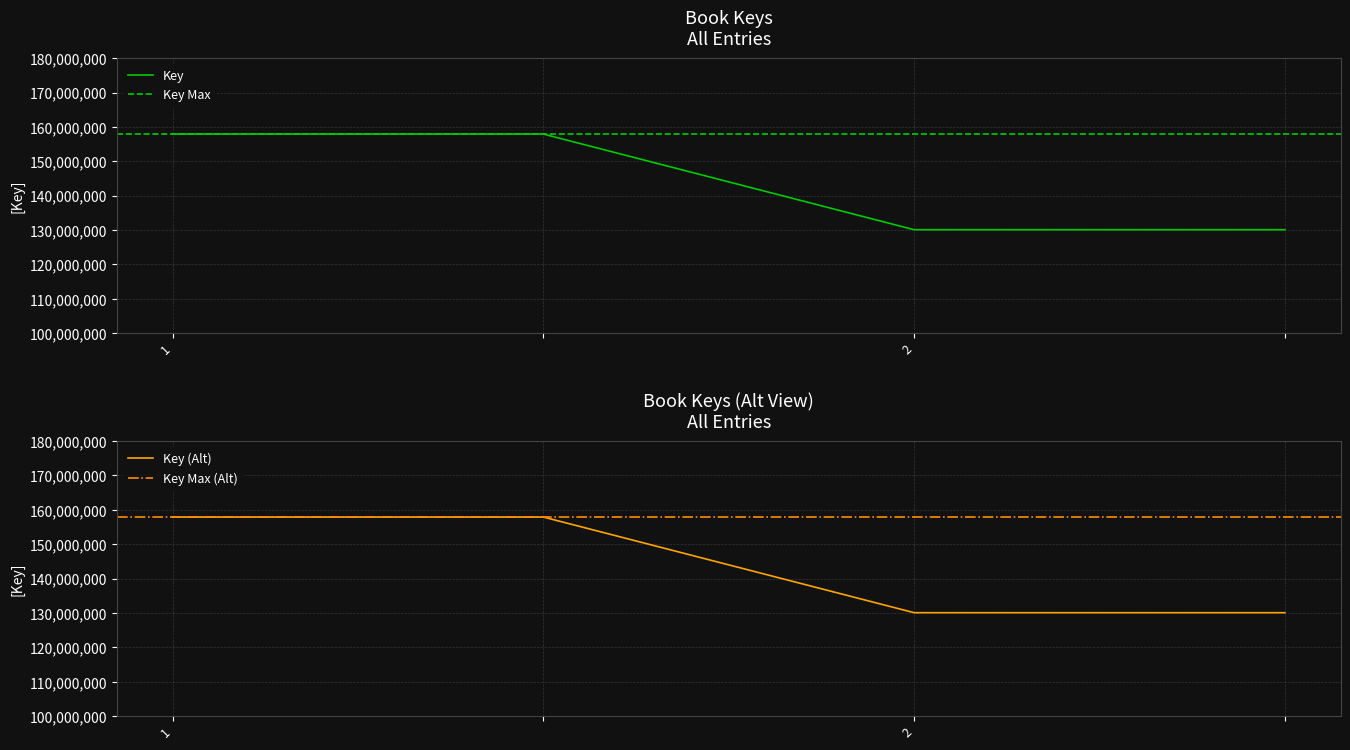

Which label corresponds to the smallest value in the chart?

2